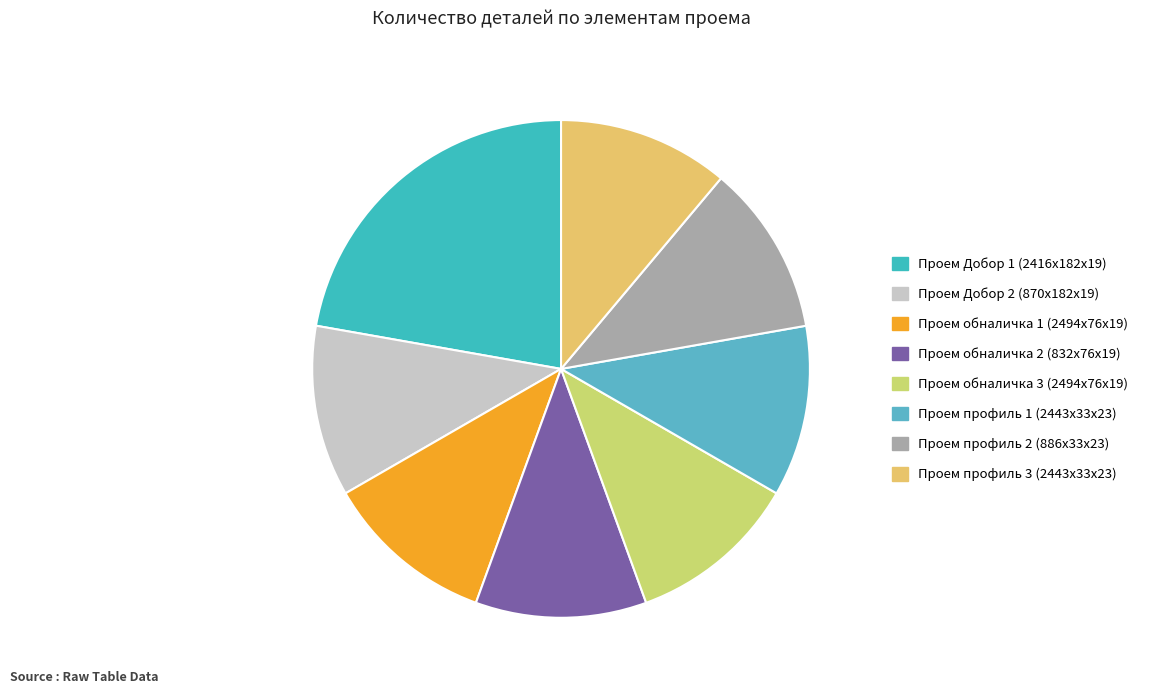

To the nearest percent, what percentage of the pie is Проем Добор 2 (870x182x19)?

11%